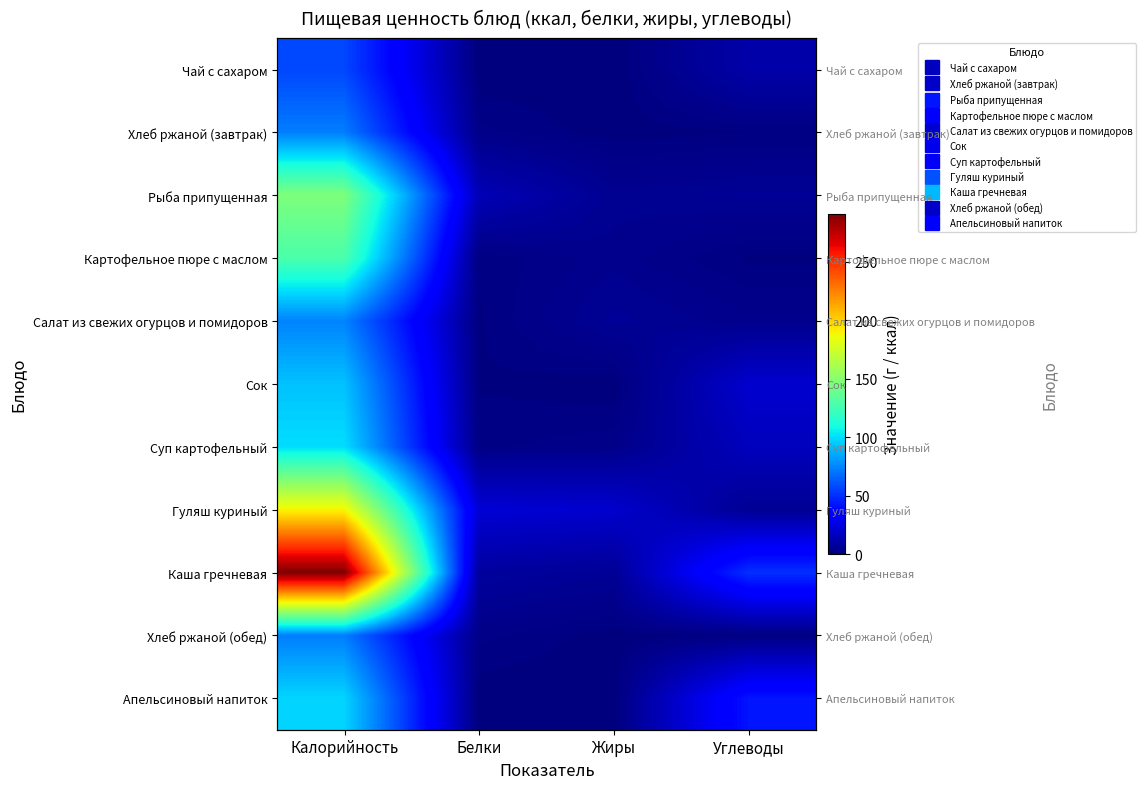

Which series has the widest spread of values?

Каша гречневая